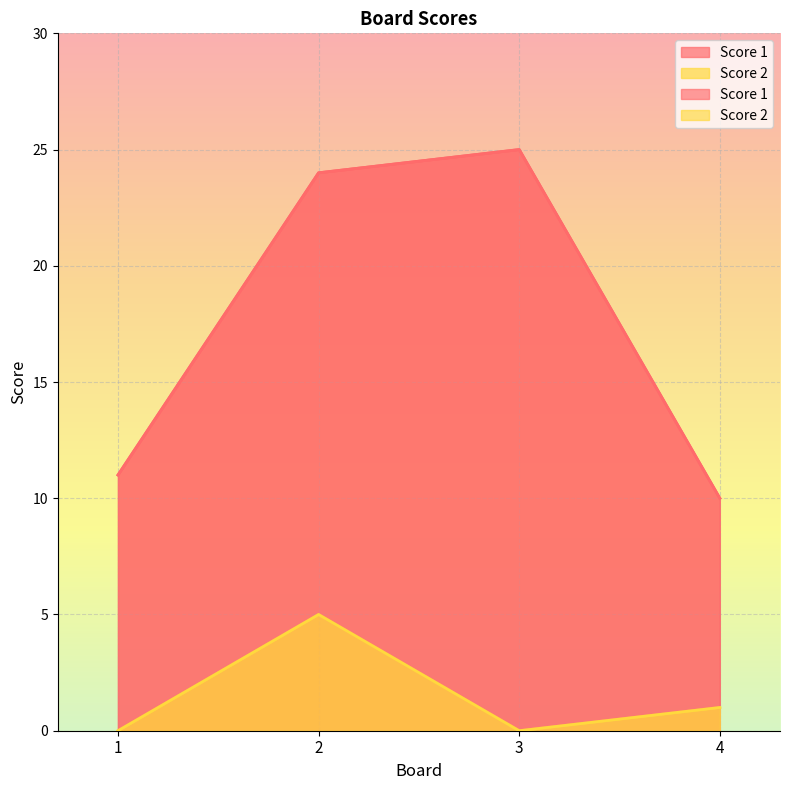

How many data points in Score 1 are less than 24?

2